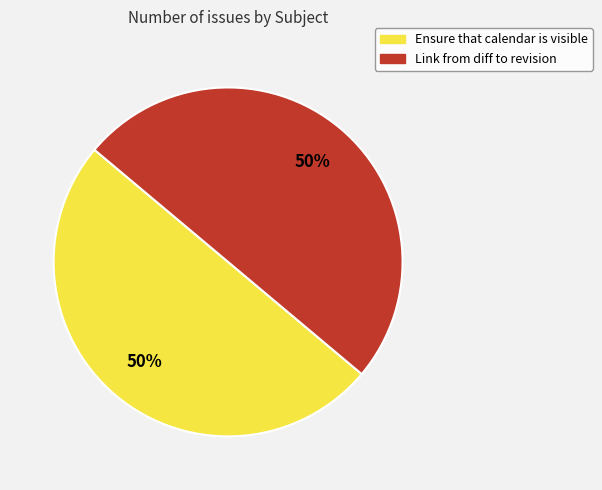

Approximately how many times larger is the value at Link from diff to revision compared to Ensure that calendar is visible?

1.0